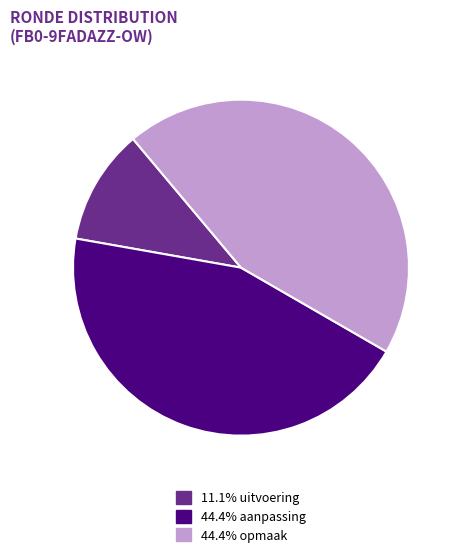

Approximately how many times larger is the value at 44.4% opmaak compared to 11.1% uitvoering?

4.0